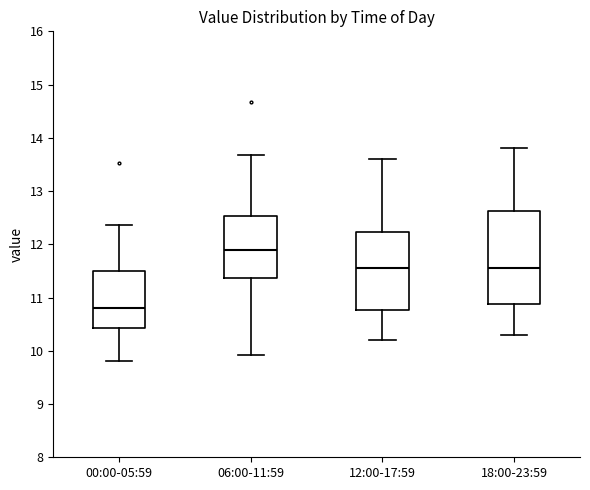

Reading left to right, transcribe this box plot: for each box, give where its median line is, the range the box spans, and where its two whiskers end, as read against the y-axis. The values are not printed on the chart, so give them approximately, as read against the axis.

00:00-05:59: median 10.8, box 10.4 to 11.5, whiskers 9.8 to 12.4
06:00-11:59: median 11.9, box 11.4 to 12.5, whiskers 9.9 to 13.7
12:00-17:59: median 11.6, box 10.8 to 12.2, whiskers 10.2 to 13.6
18:00-23:59: median 11.6, box 10.9 to 12.6, whiskers 10.3 to 13.8